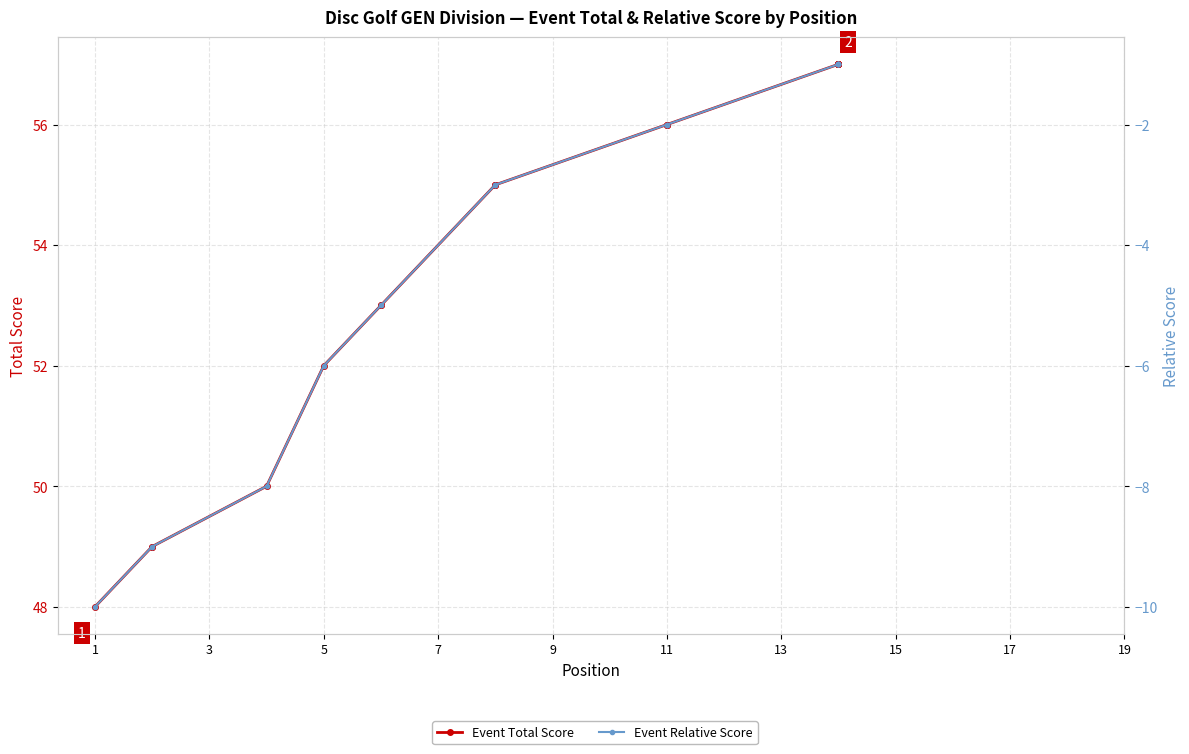

How many lines are shown in the chart?

2